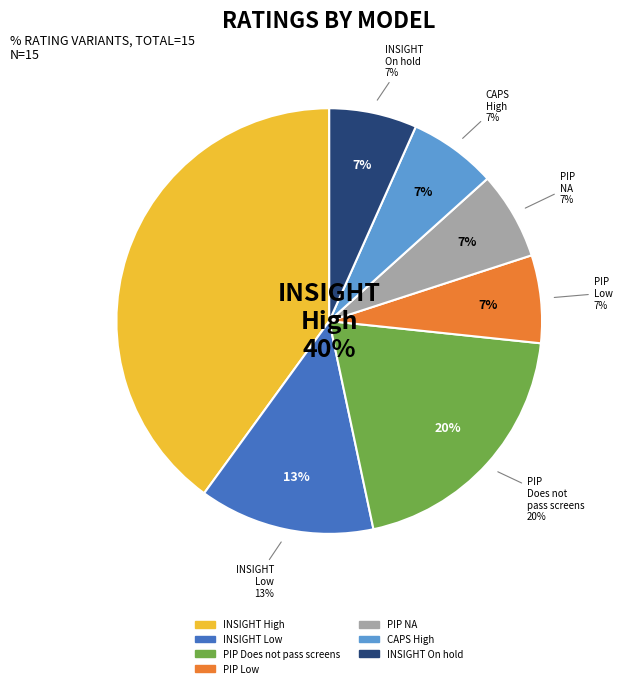

What is the smallest slice in the pie chart?

Pride in Parenting (PIP) - Low